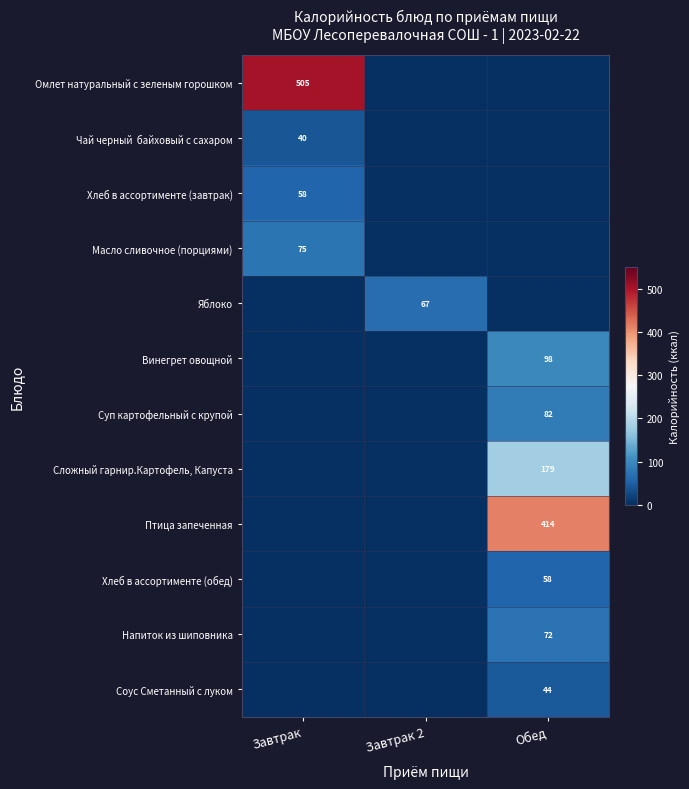

The Суп картофельный с крупой series shows 82 at Обед. True or false?

True